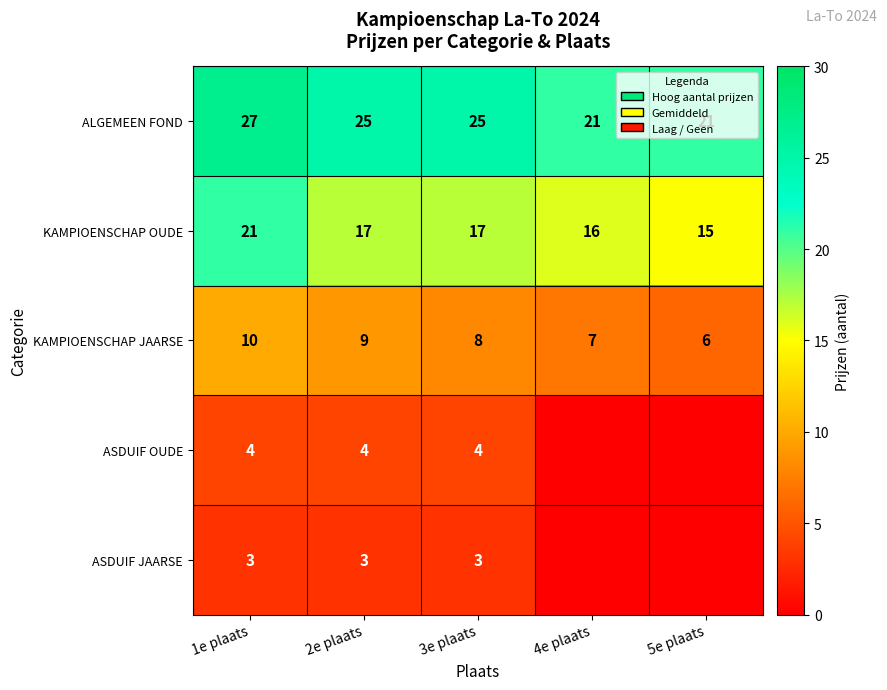

What is the difference between the maximum and minimum values in the KAMPIOENSCHAP OUDE series?

6